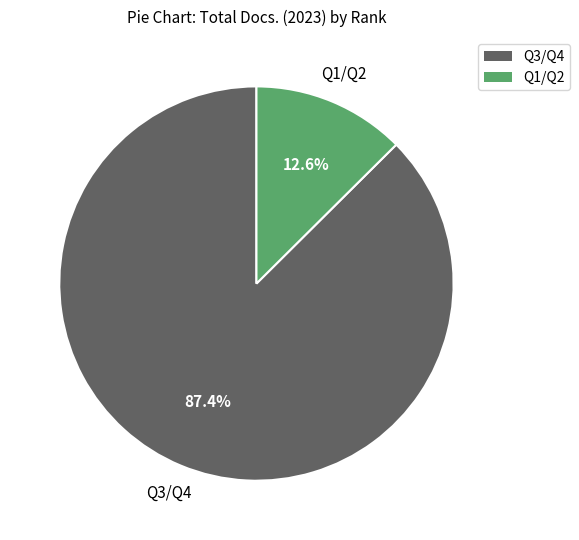

Does any single category account for the majority?

Yes